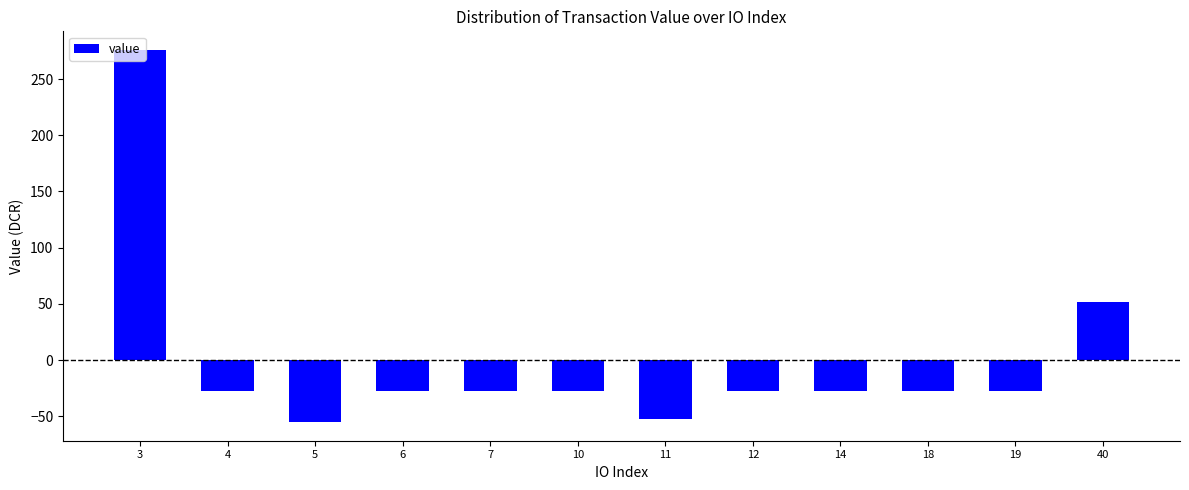

Reading left to right, what are all the values shown in this chart?

275.9	-27.6	-55.2	-27.6	-27.6	-27.6	-52.0	-27.6	-27.6	-27.6	-27.6	52.0